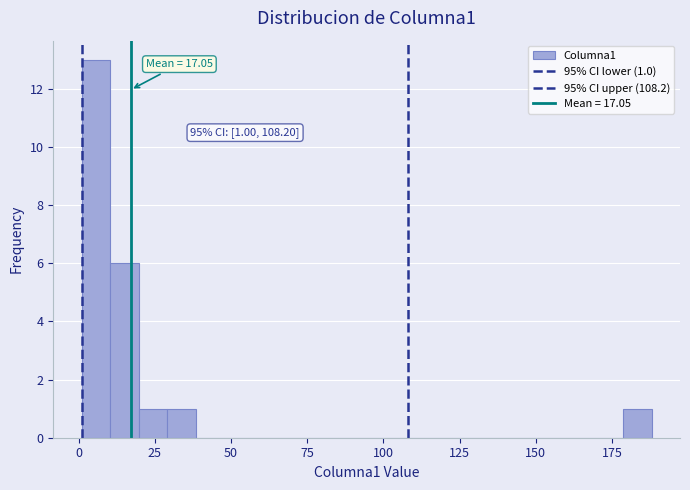

Around what value on the x-axis is the tallest bar? Give the approximate position of its centre, as read against the axis.

5